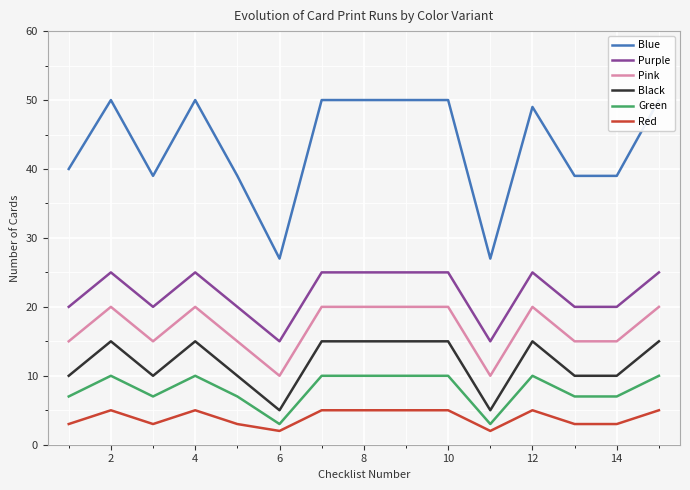

At which category does Black reach its first local peak?

2